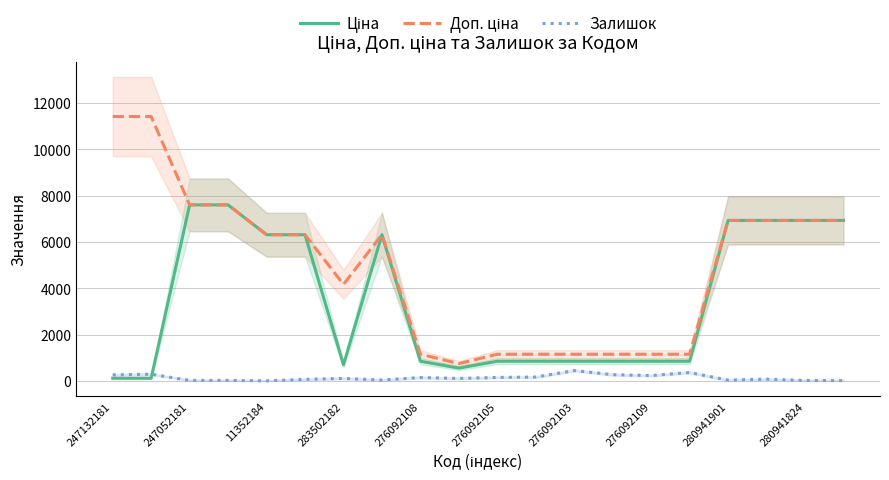

What is the minimum value for Ціна?

114.1